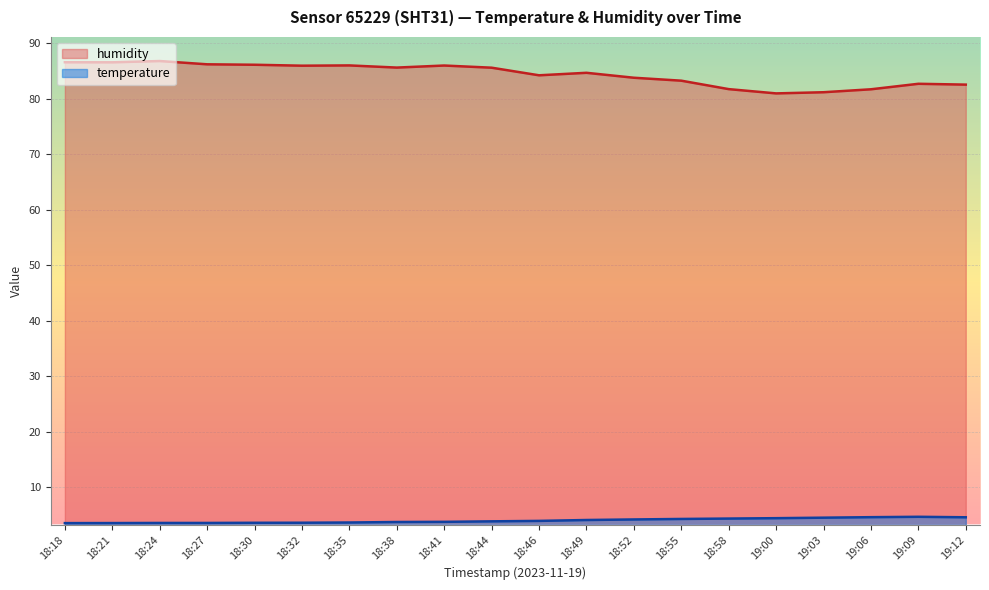

List the labels in order of temperature value, smallest first.

18:18, 18:21, 18:24, 18:27, 18:30, 18:32, 18:35, 18:38, 18:41, 18:44, 18:46, 18:49, 18:52, 18:55, 18:58, 19:00, 19:03, 19:12, 19:06, 19:09